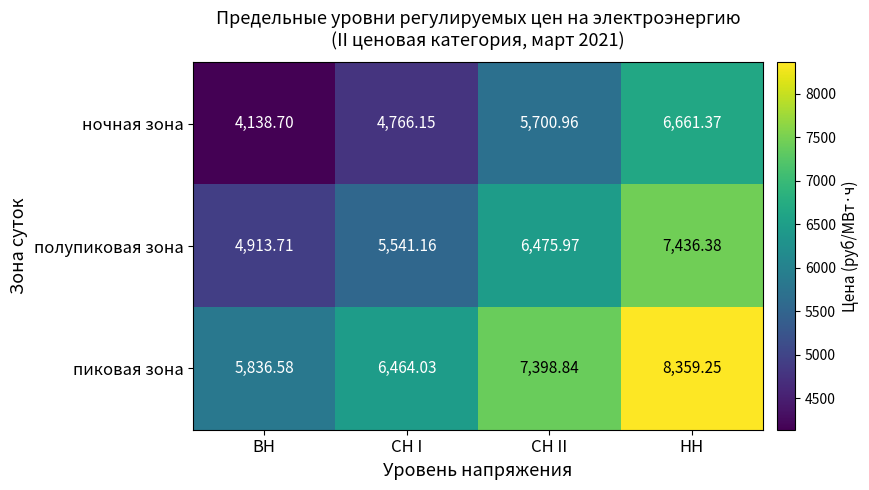

At which label does пиковая зона reach its minimum?

ВН